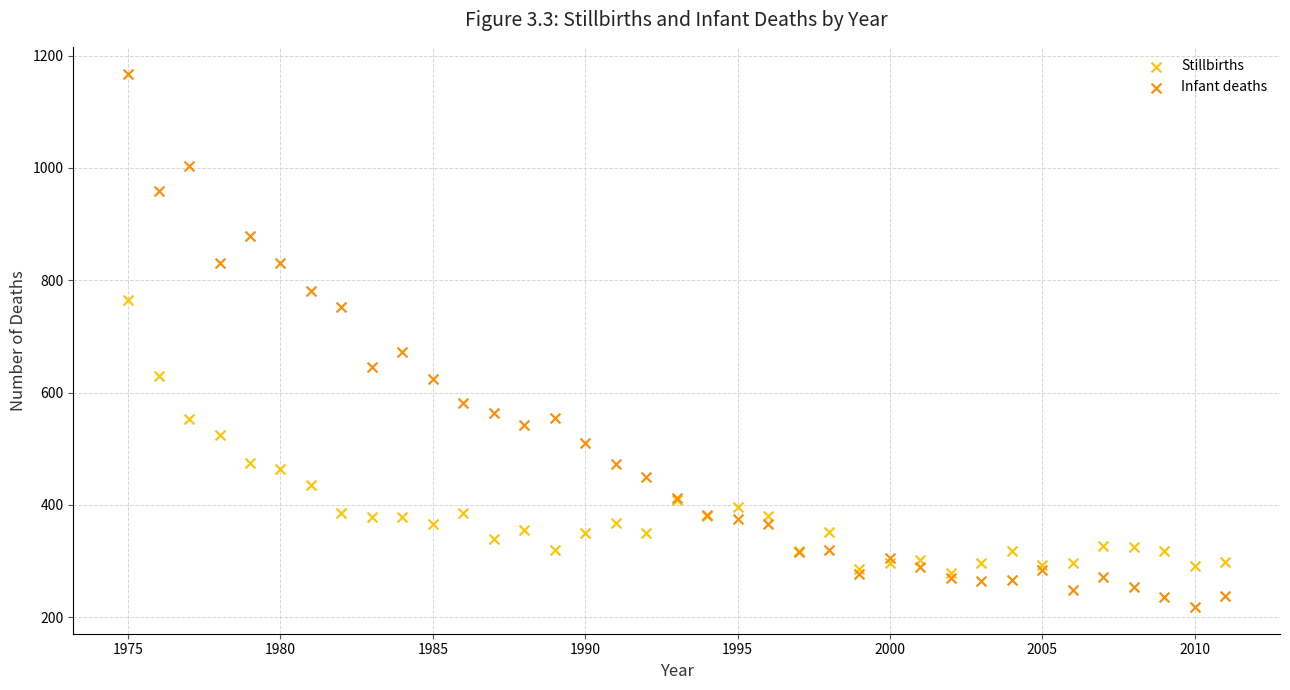

Across all series, what Y value is closest to 693?

672